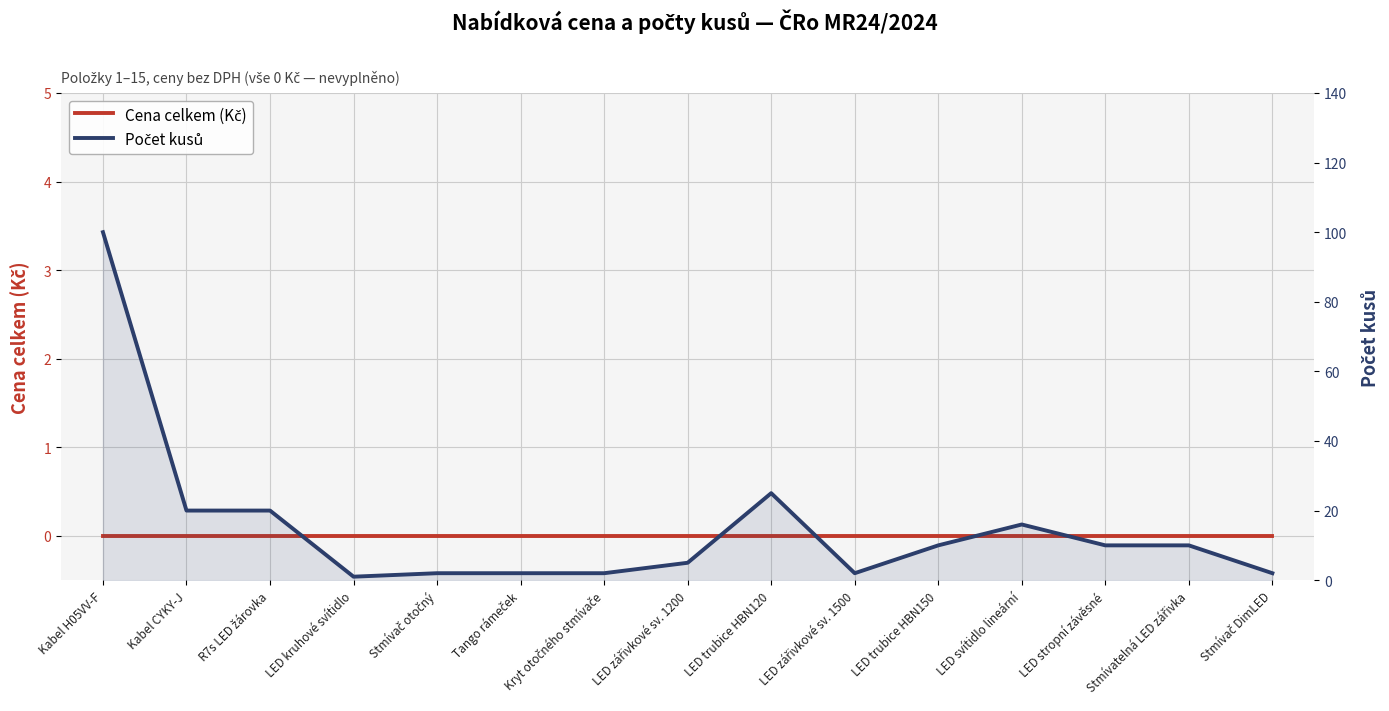

At which label does Cena celkem (Kč) reach its peak?

Kabel H05VV-F